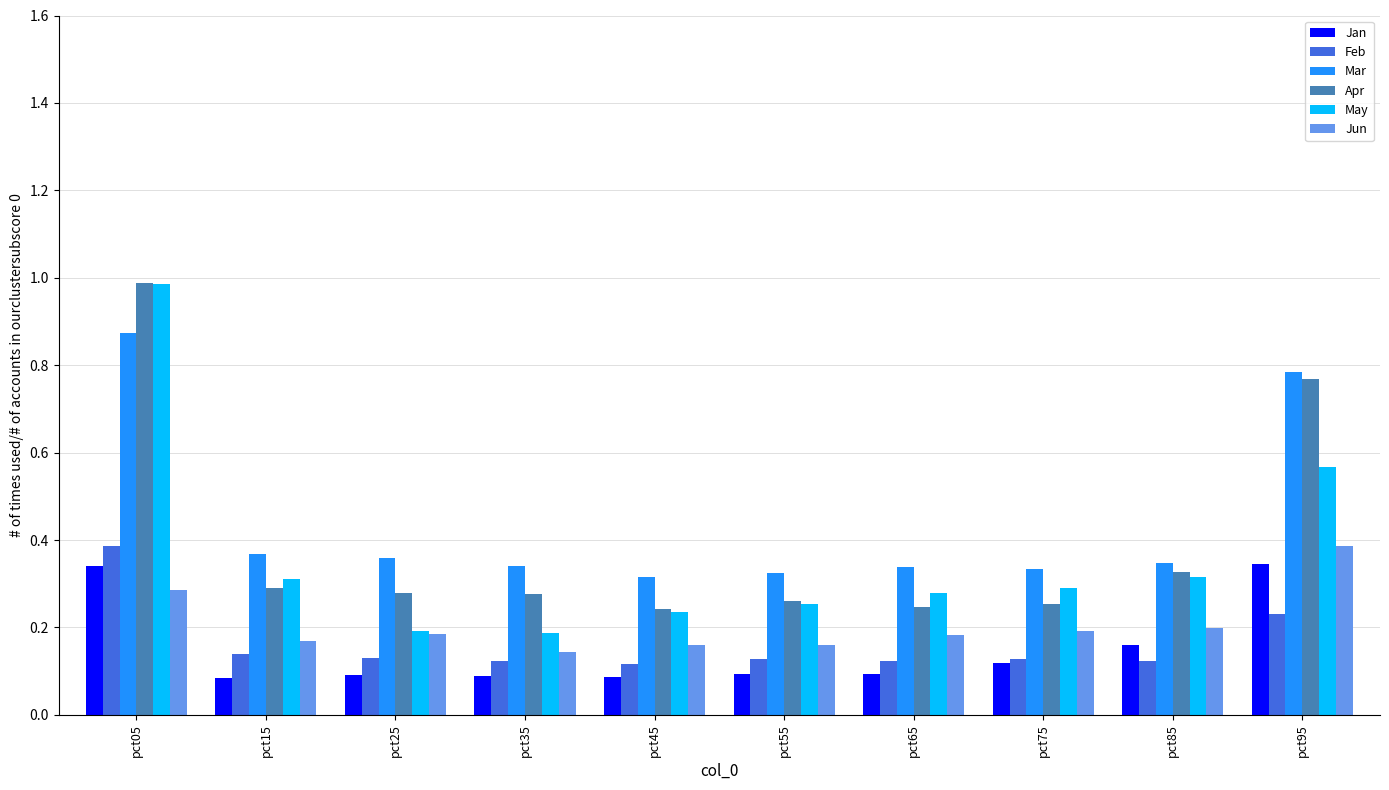

True or false: Mar has a value of 0.3 at pct75.

True